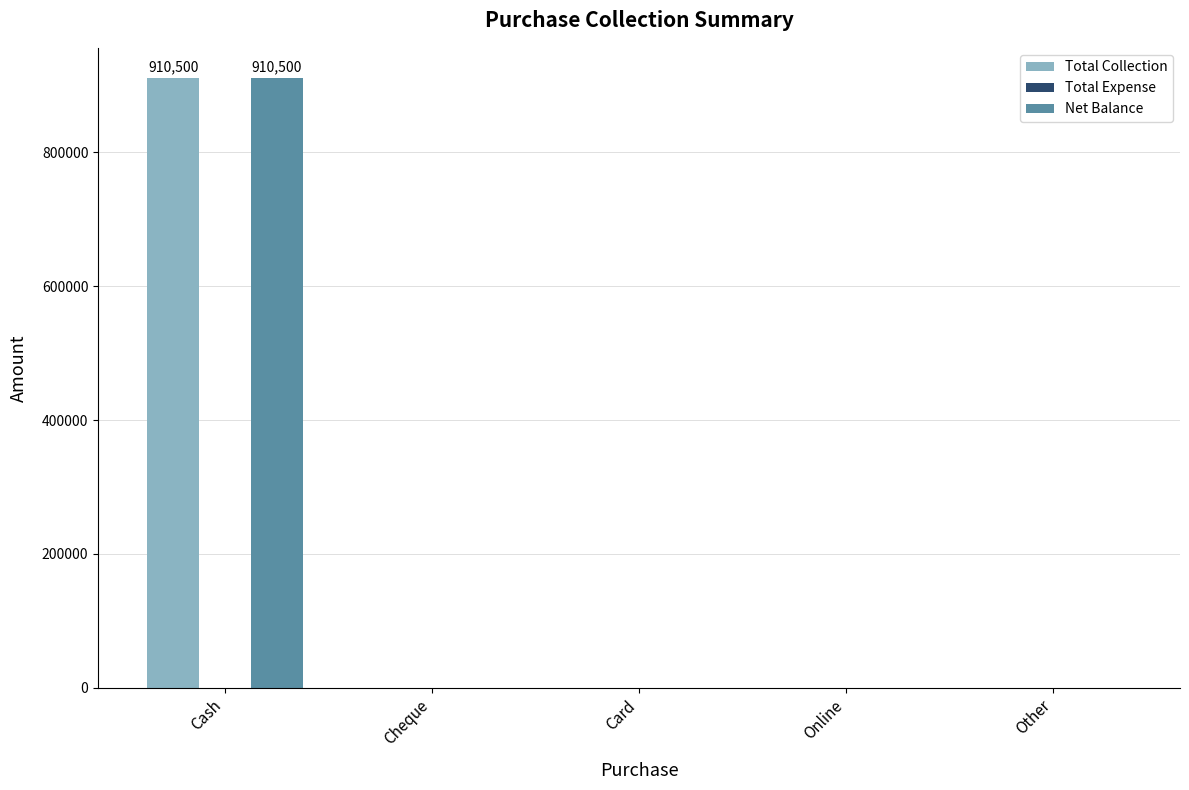

At which category is the sum across all series the highest?

Cash